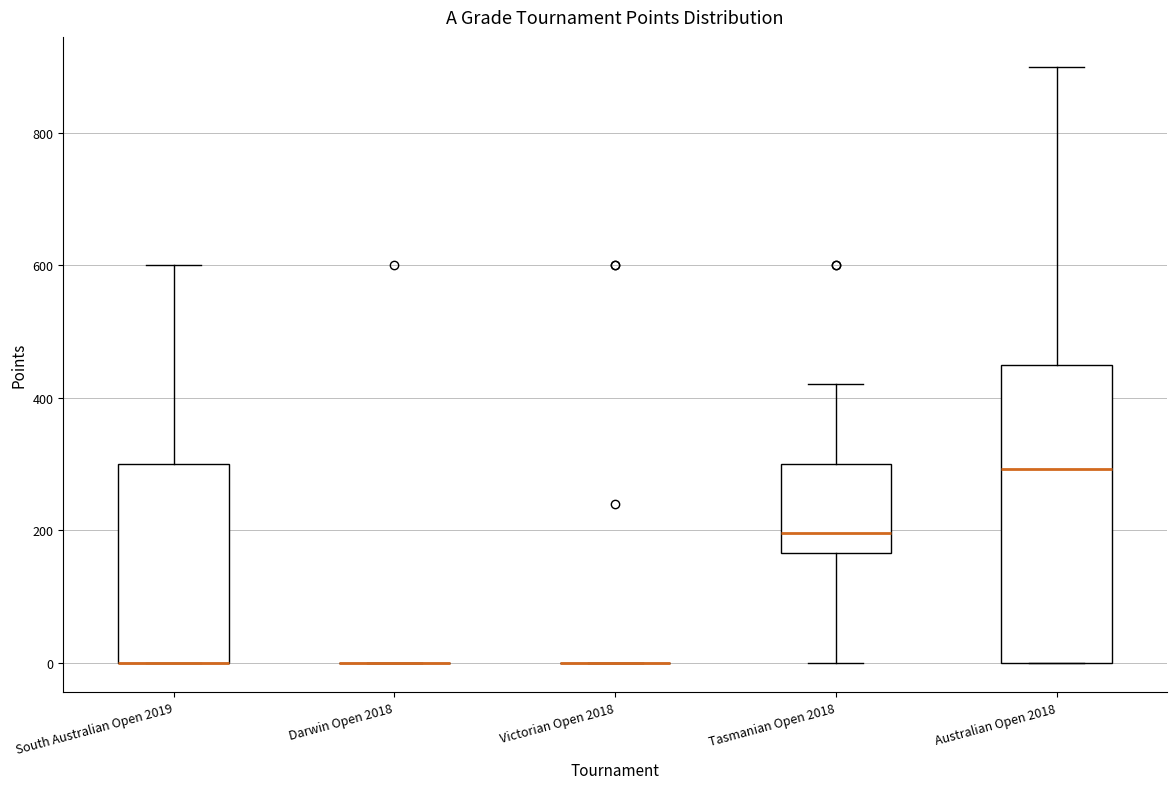

Reading left to right, read every box against the y-axis: the position of its median line, the range the box covers, and the ends of its whiskers. The values are not printed on the chart, so give them approximately, as read against the axis.

South Australian Open 2019: median 0 (drawn on the box's lower edge), box 0 to 300, whiskers 0 to 600
Darwin Open 2018: box collapsed to a line at 0, whiskers 0 to 0
Victorian Open 2018: box collapsed to a line at 0, whiskers 0 to 0
Tasmanian Open 2018: median 200, box 160 to 300, whiskers 0 to 420
Australian Open 2018: median 300, box 0 to 460, whiskers 0 to 900